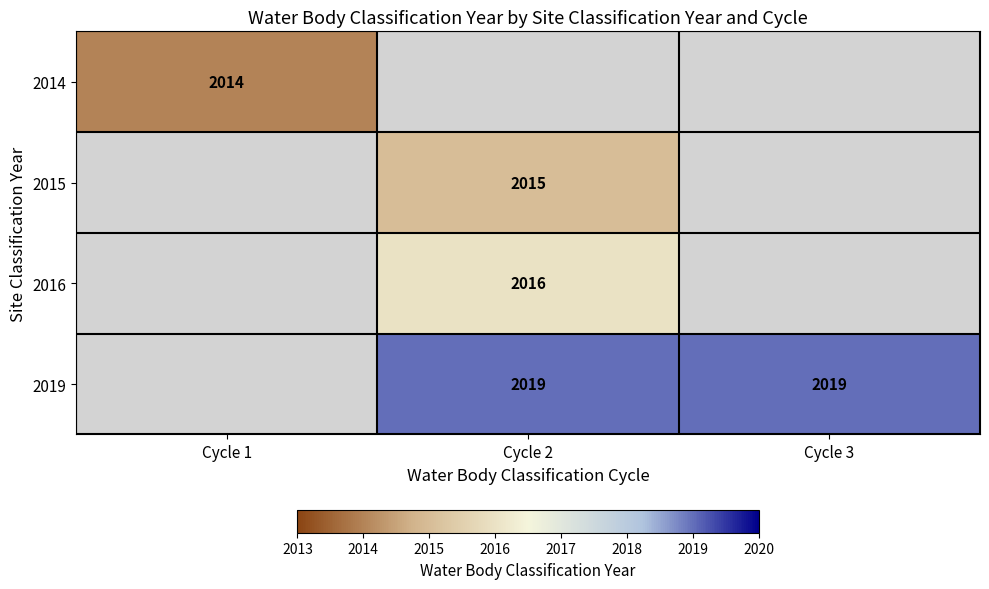

True or false: 2015 has a value of 2015 at Cycle 2.

True